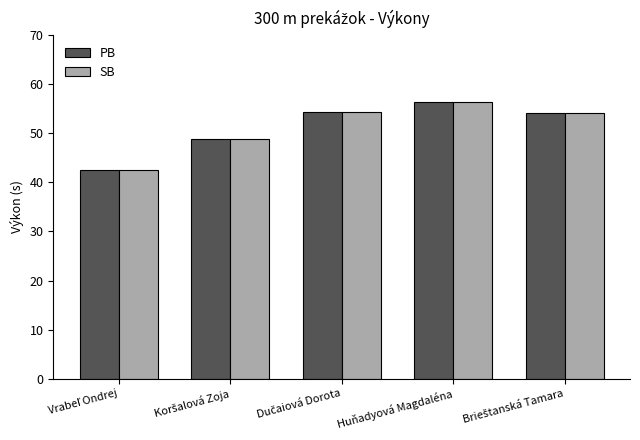

What is the minimum value shown in the chart?

42.6